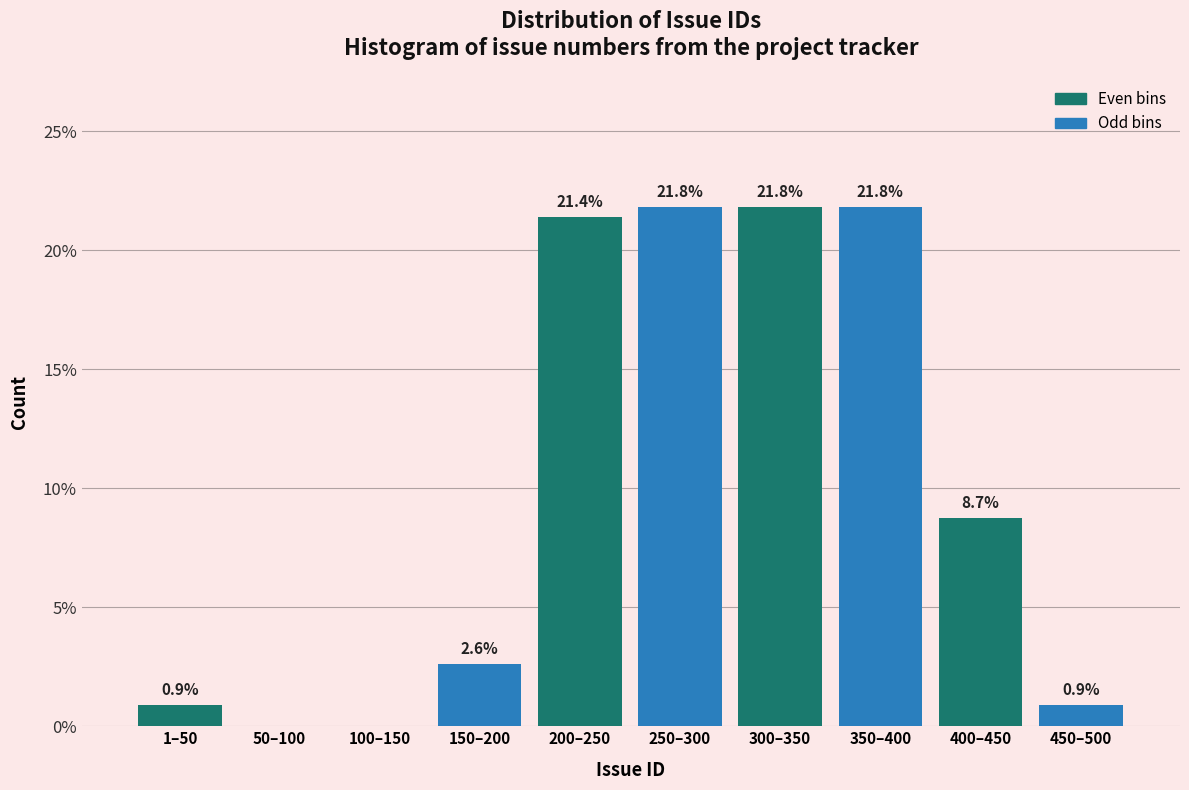

Reading left to right, transcribe all the data shown in this chart.

1–50=0.9	50–100=0.0	100–150=0.0	150–200=2.6	200–250=21.4	250–300=21.8	300–350=21.8	350–400=21.8	400–450=8.7	450–500=0.9